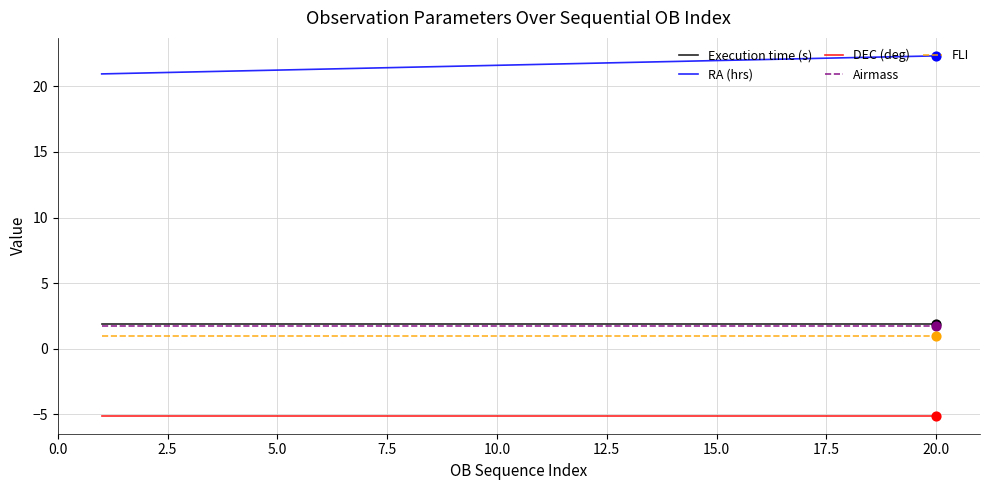

What is the highest value of the FLI series?

1.0